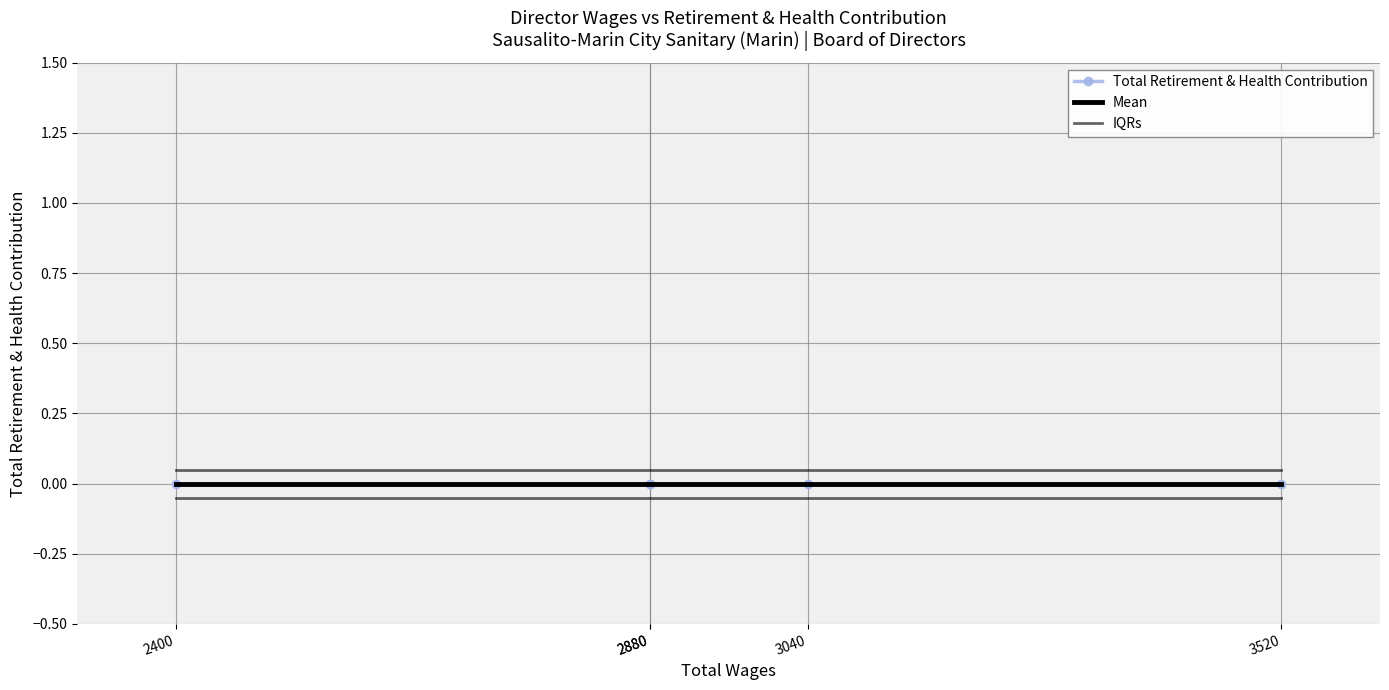

Reading left to right, list all the values displayed in this chart.

Total Retirement & Health Contribution: 3520=0.0	3040=0.0	2880=0.0	2880=0.0	2400=0.0
Mean: 3520=0.0	3040=0.0	2880=0.0	2880=0.0	2400=0.0
IQRs: 3520=0.1	3040=0.1	2880=0.1	2880=0.1	2400=0.1